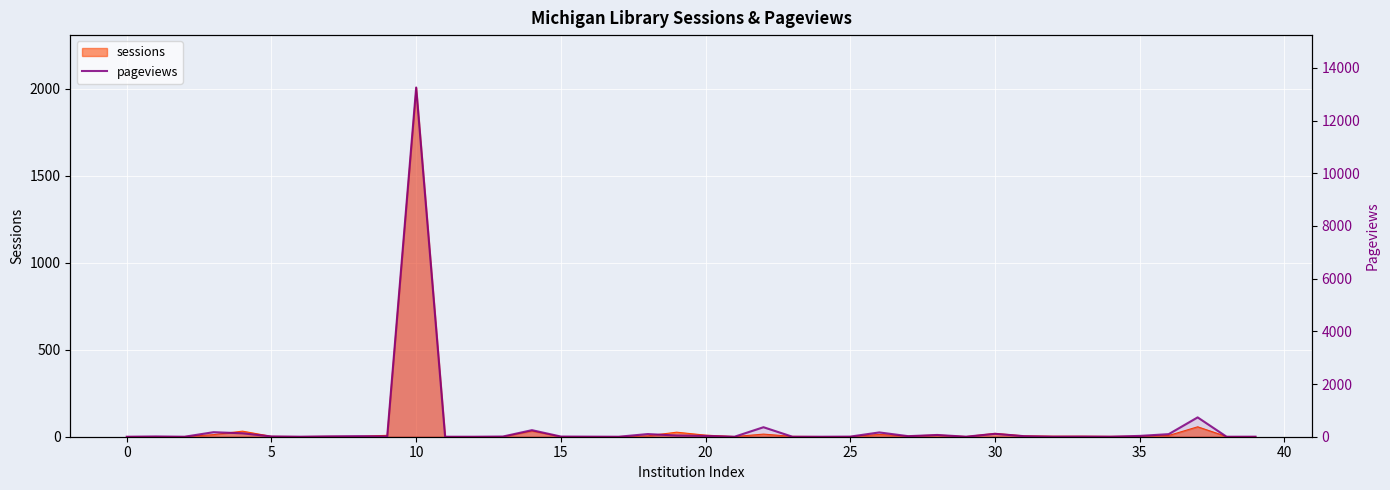

What is the approximate value at 0?

11